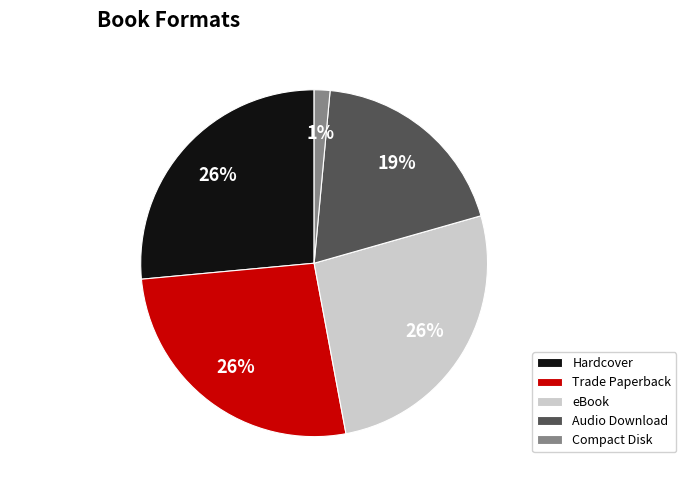

What is the smallest slice in the pie chart?

Compact Disk